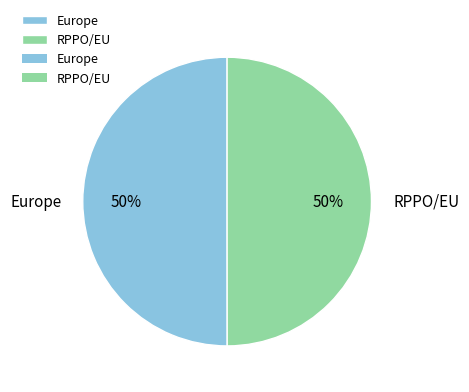

Is it true that Europe is 36% of the pie?

False